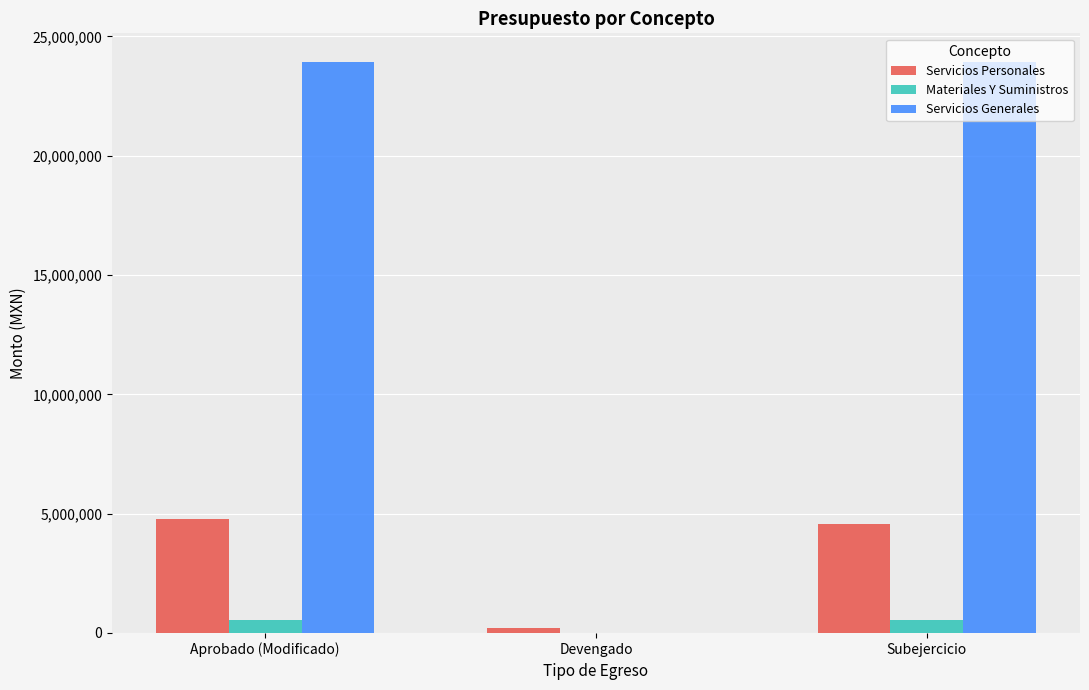

What is the total value across all series at Aprobado (Modificado)?

29255311.0